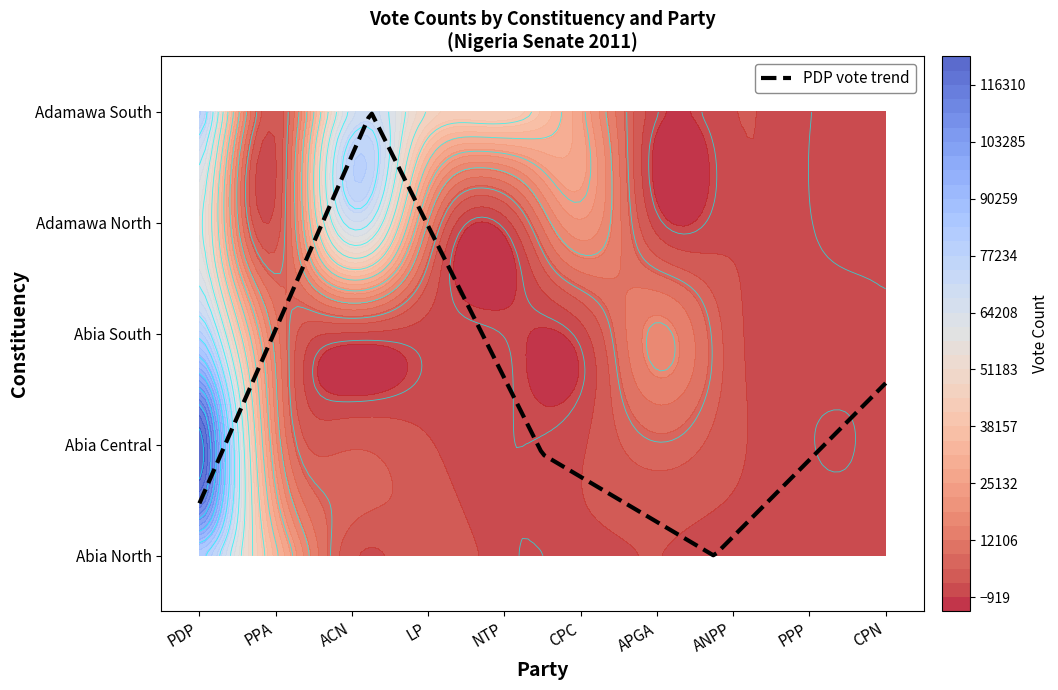

Which category has the lowest value in the Abia_South series?

PPP